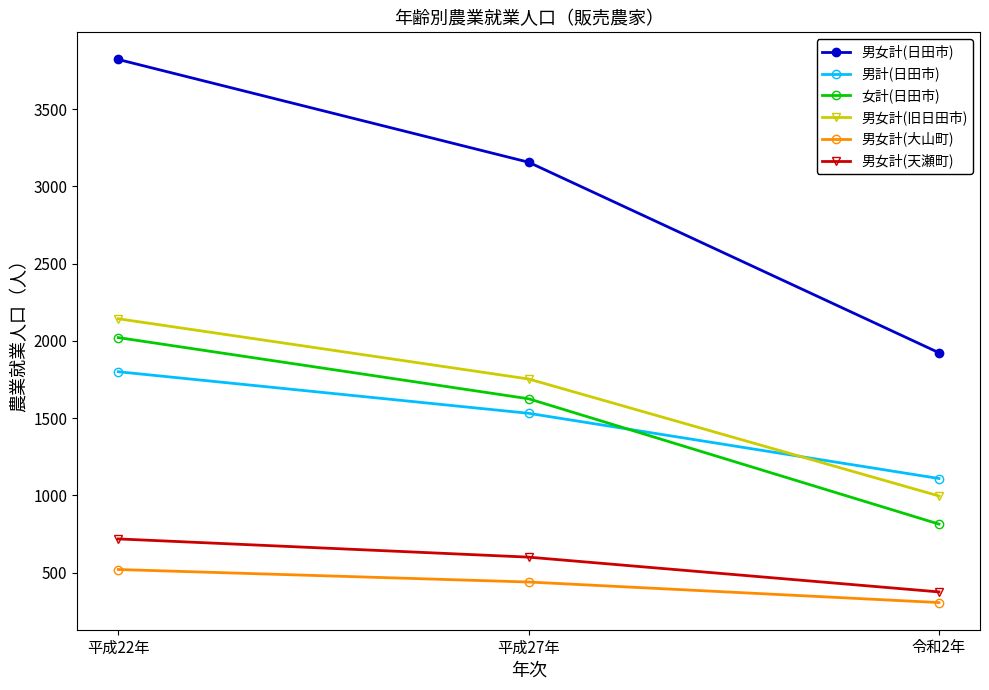

Which series changed the most between 平成22年 and 令和2年?

男女計(日田市)